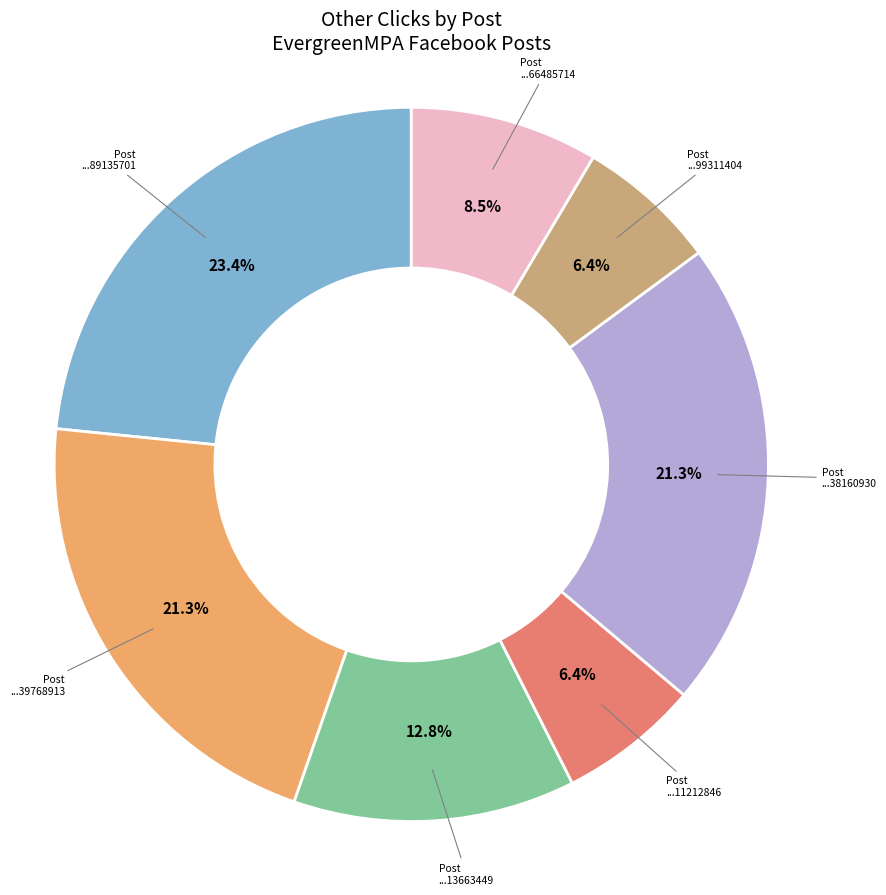

Does any single category account for the majority?

No